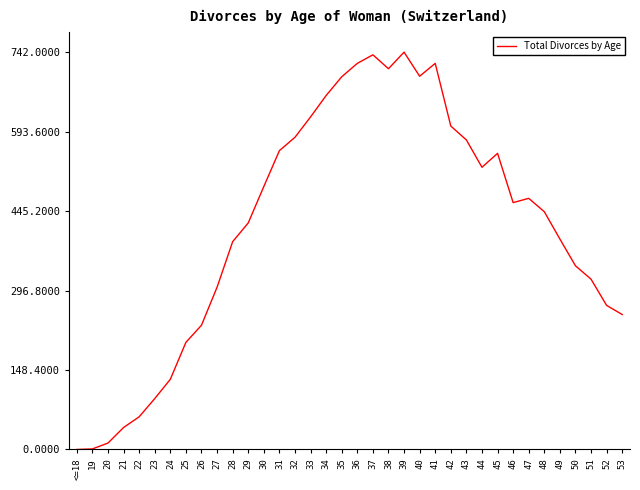

What is the ratio of the value at 29 to the value at 40?

0.6